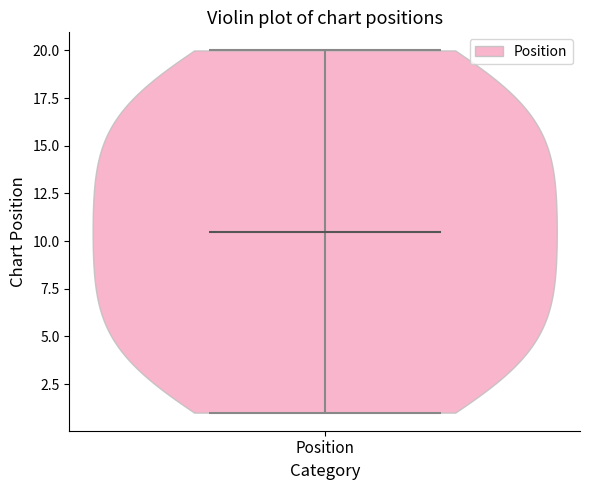

Where does the median line of the violin for Position sit on the y-axis? The values are not printed on the chart, so give them approximately, as read against the axis.

10.5